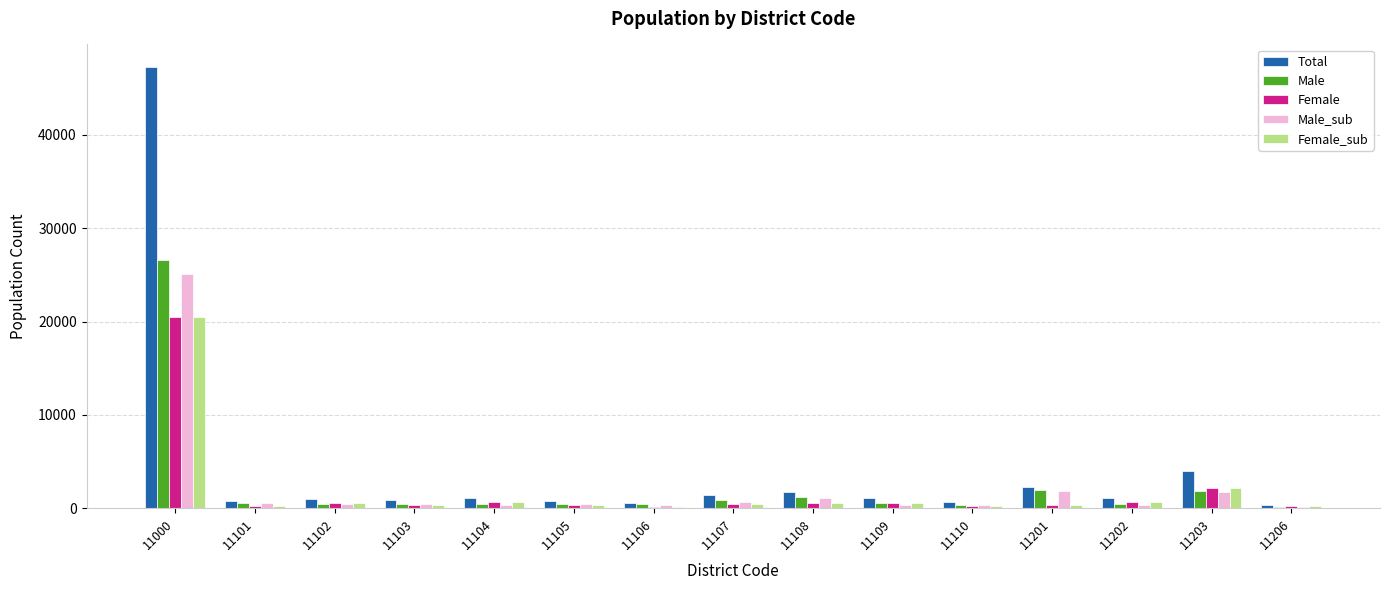

What is the greatest value displayed?

47328